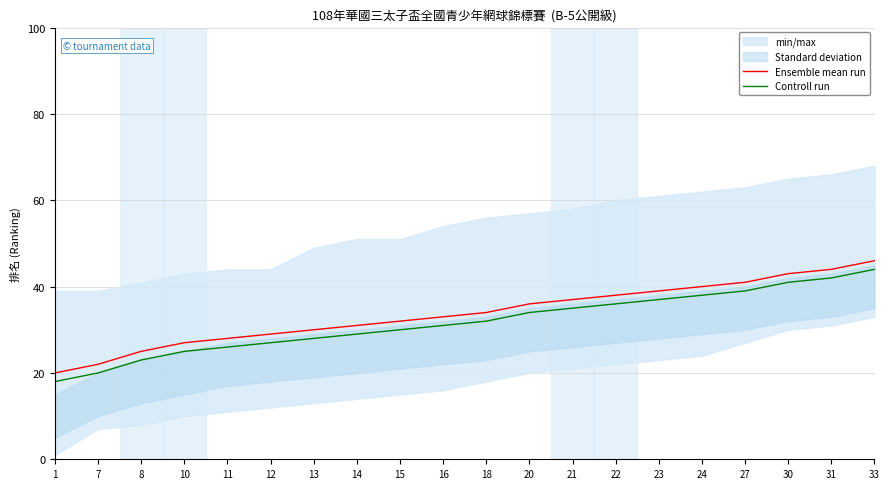

Which series has the largest total across all categories?

Ensemble mean run